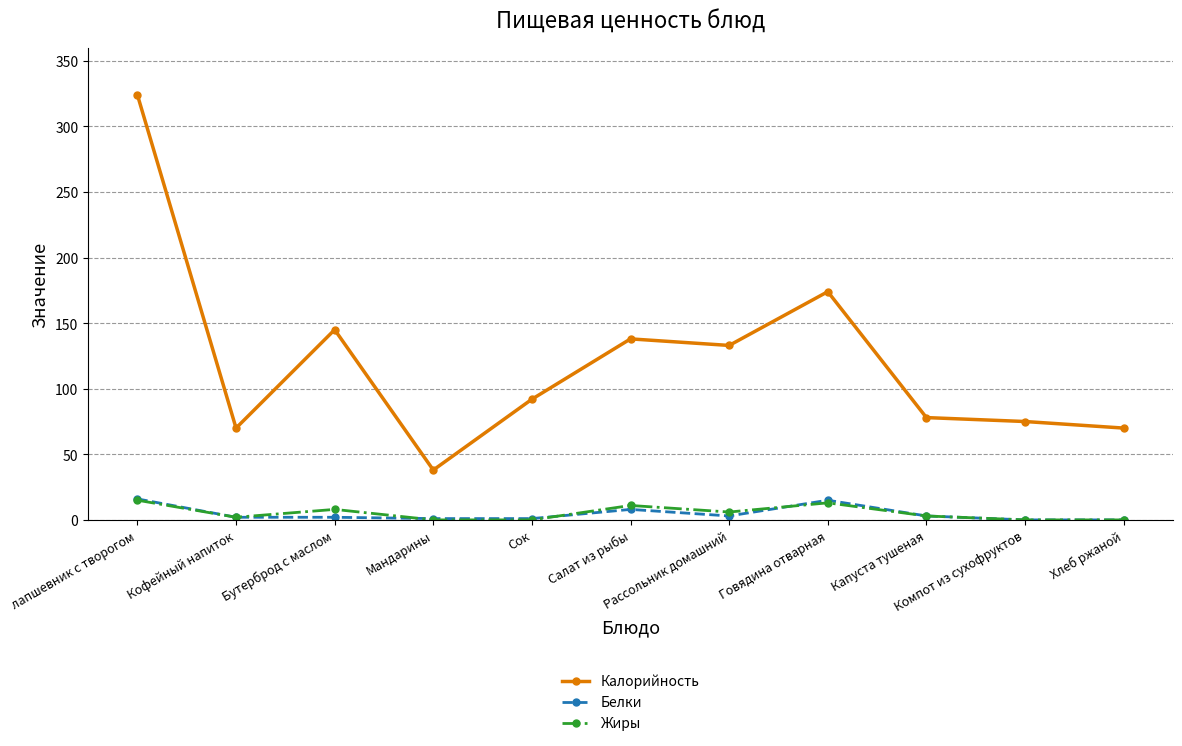

What is the difference between the Белки values at Кофейный напиток and Рассольник домашний?

1